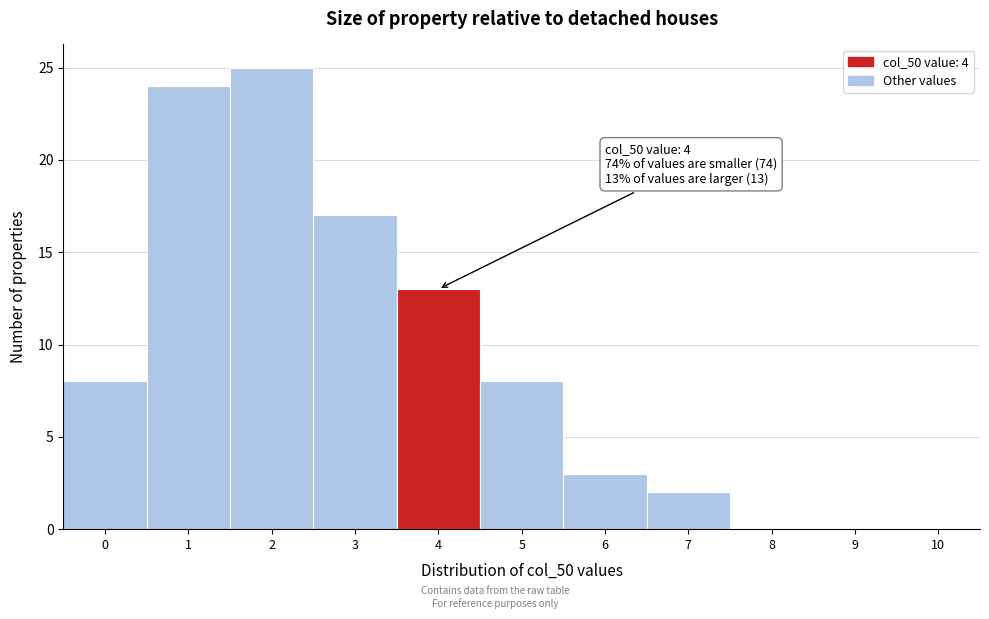

Reading left to right, what are all the values shown in this chart?

0=8	1=24	2=25	3=17	4=13	5=8	6=3	7=2	8=0	9=0	10=0